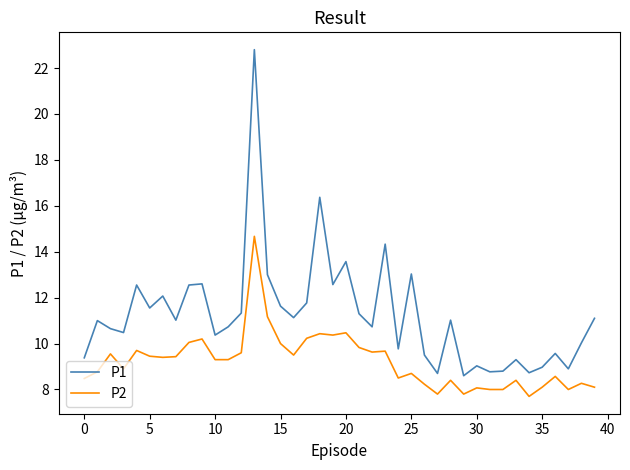

True or false: P2 and P1 cross at least once.

False